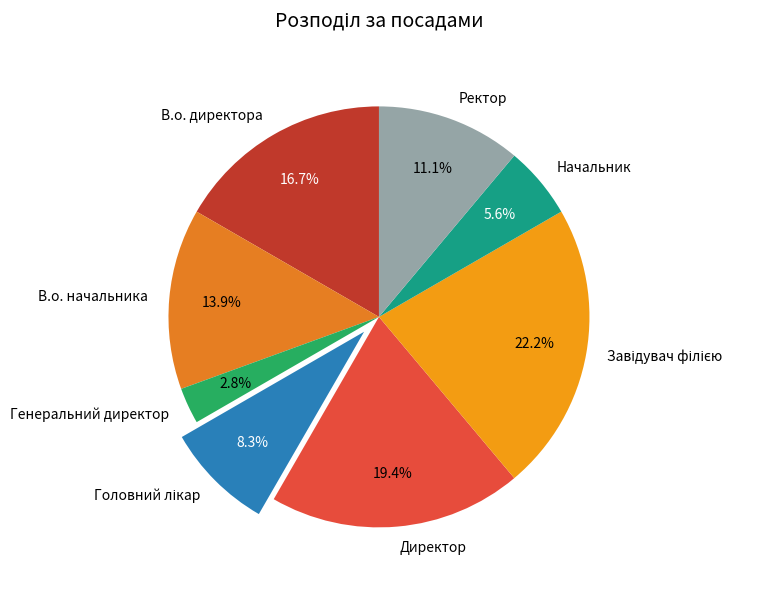

What is the smallest slice in the pie chart?

Генеральний директор